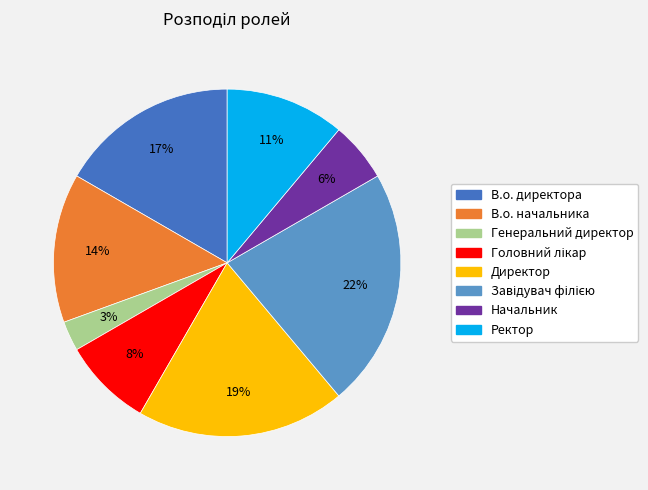

How many segments does this pie chart have?

8